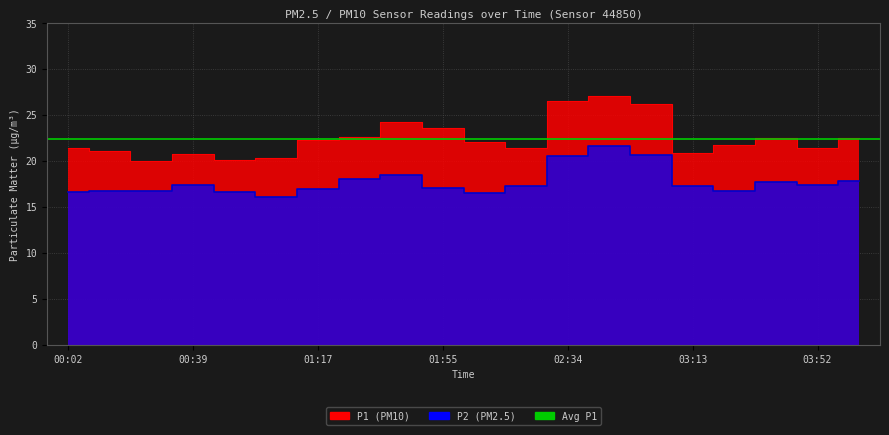

In P1, how many points are lower than both neighbors (excluding endpoints)?

5